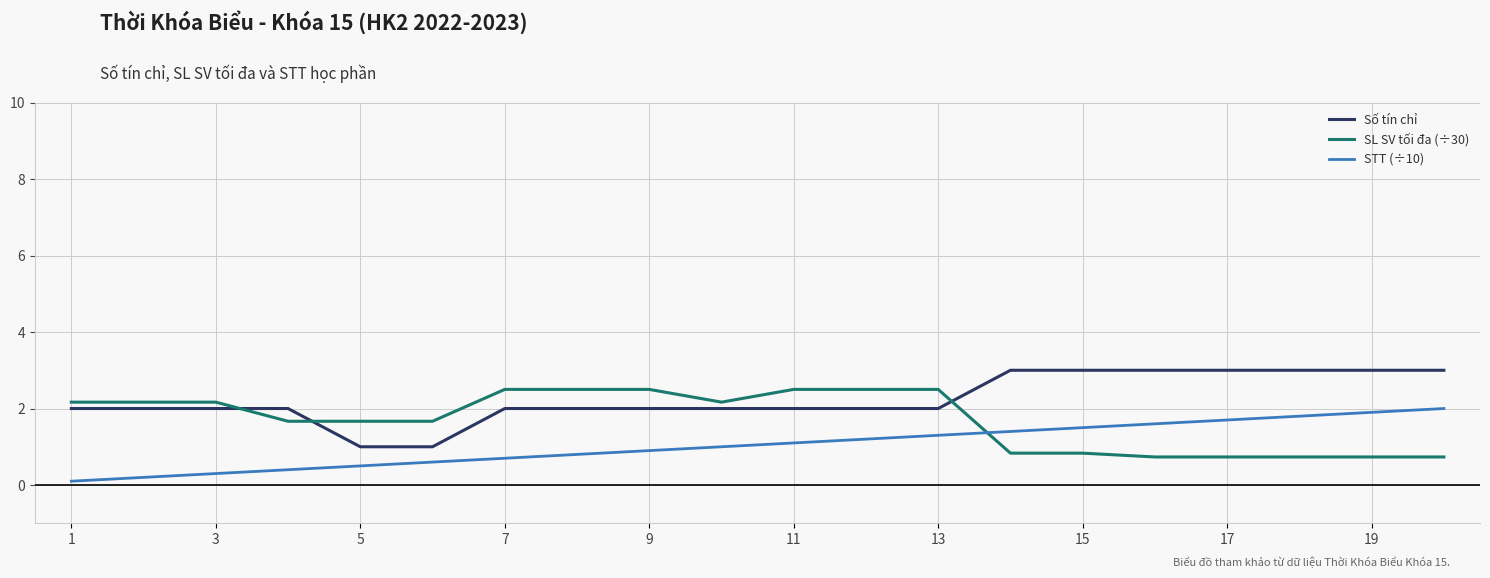

What is the difference between the maximum and minimum values in the STT (÷10) series?

1.9